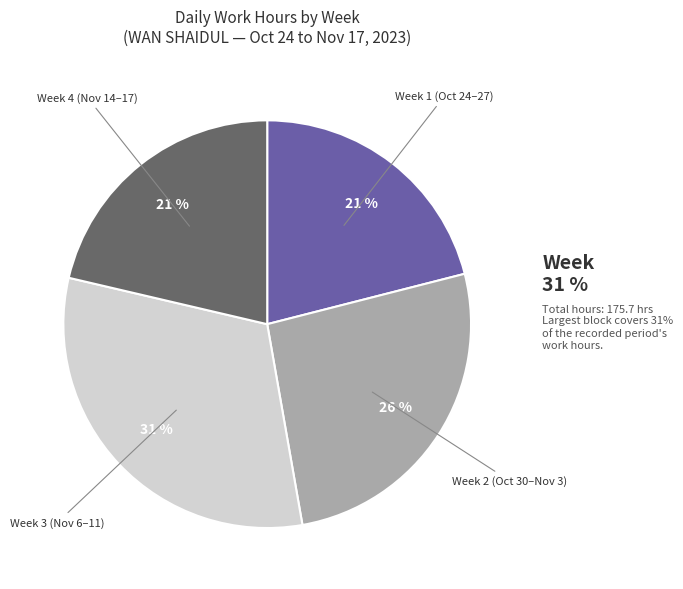

Which category has the biggest portion of the pie?

Week 3 (Nov 6–11)